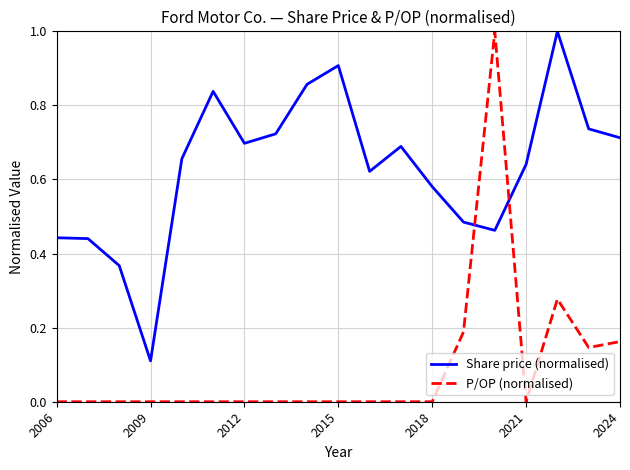

Count the P/OP (normalised) values in the range 0 to 1.

19